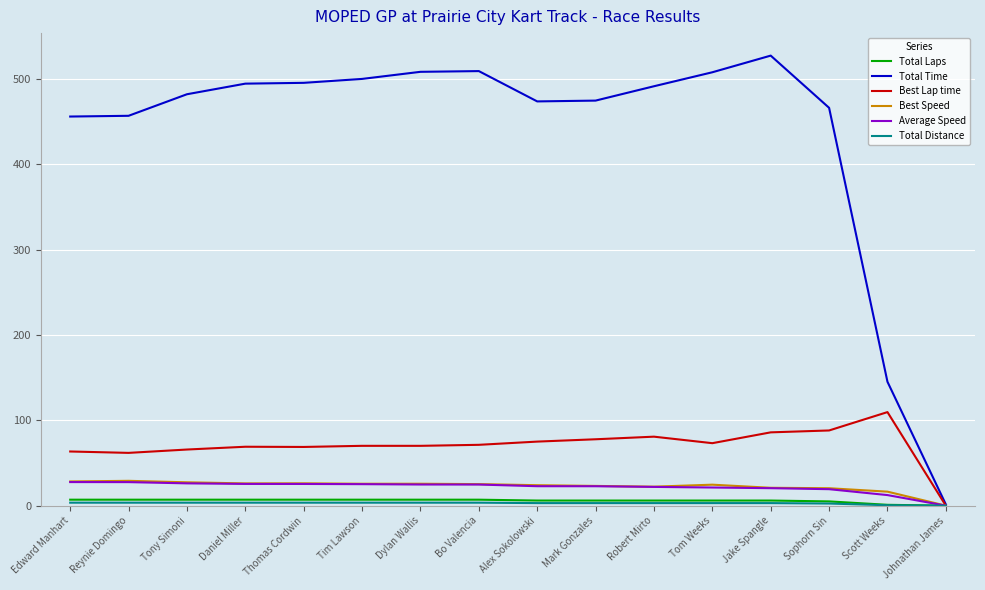

What is the difference between the Best Lap time values at Sophorn Sin and Bo Valencia?

16.8